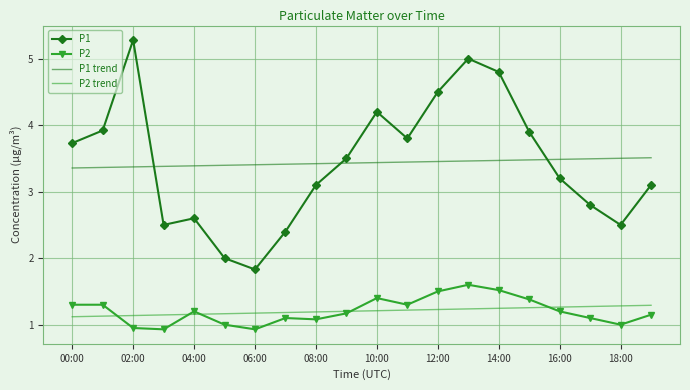

Rank the series by their maximum value, from lowest to highest.

P2 trend, P2, P1 trend, P1